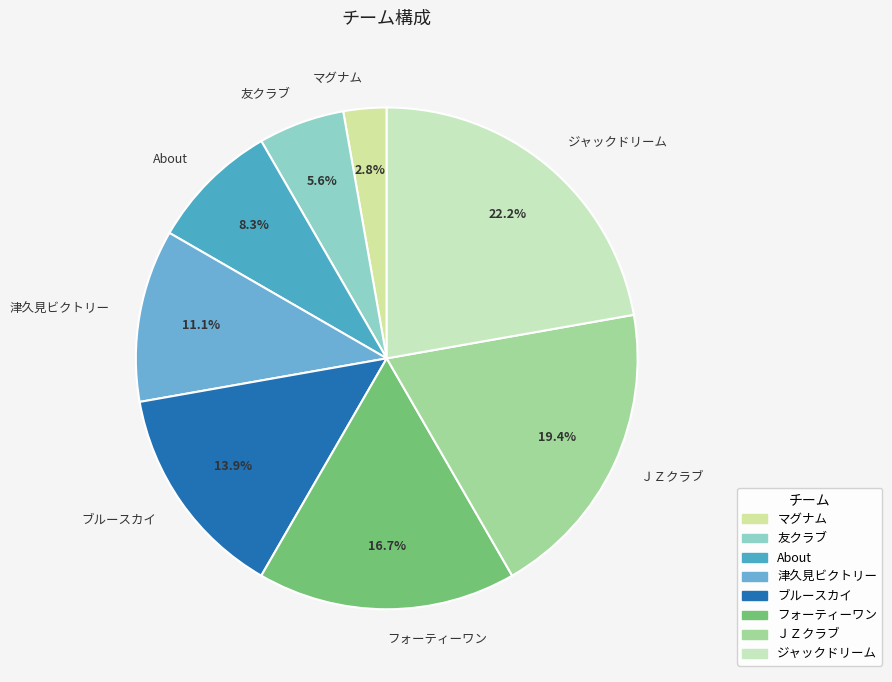

What is the ratio of the value at 津久見ビクトリー to the value at フォーティーワン?

0.7